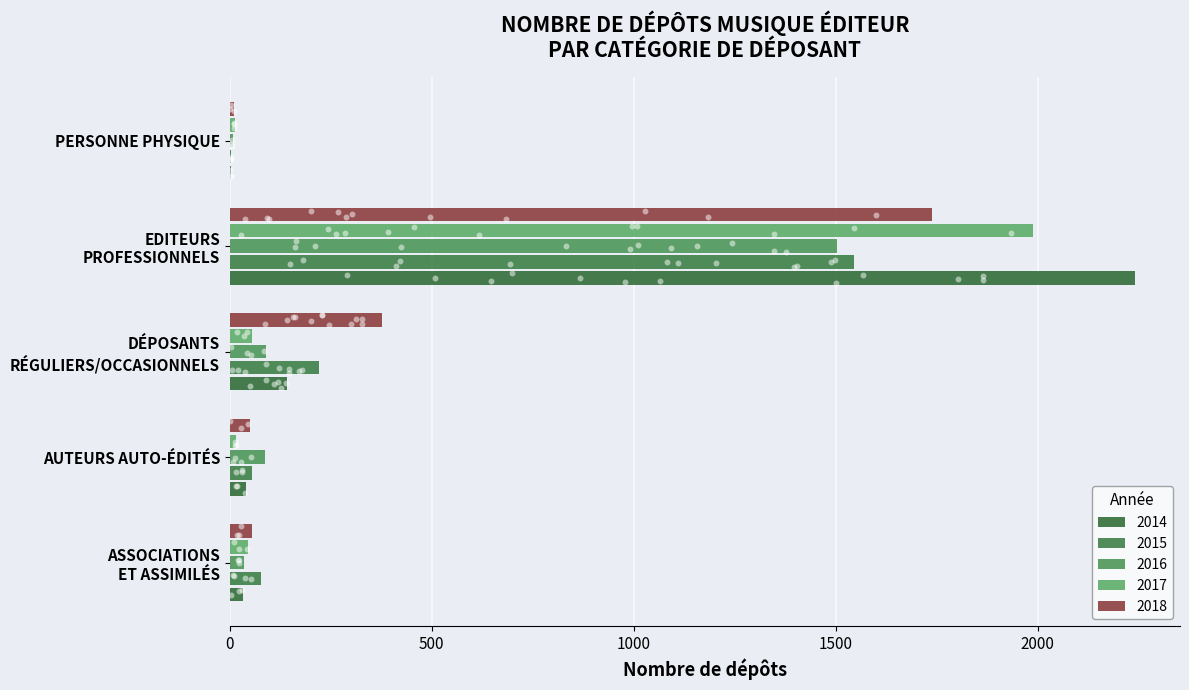

Which series contains the highest Y value?

Nb dépôts 2014